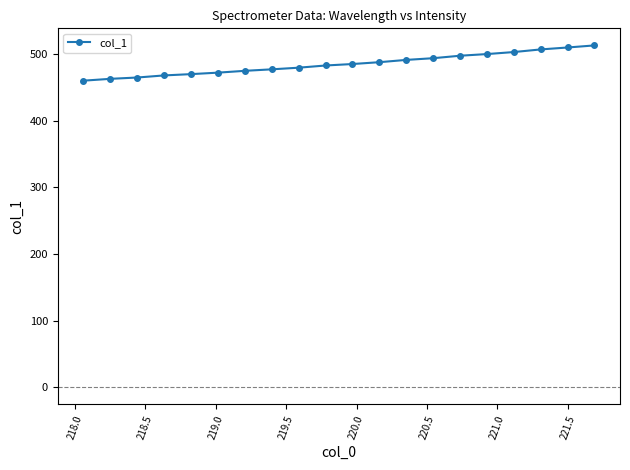

Is this an area chart (filled region under the line)?

No